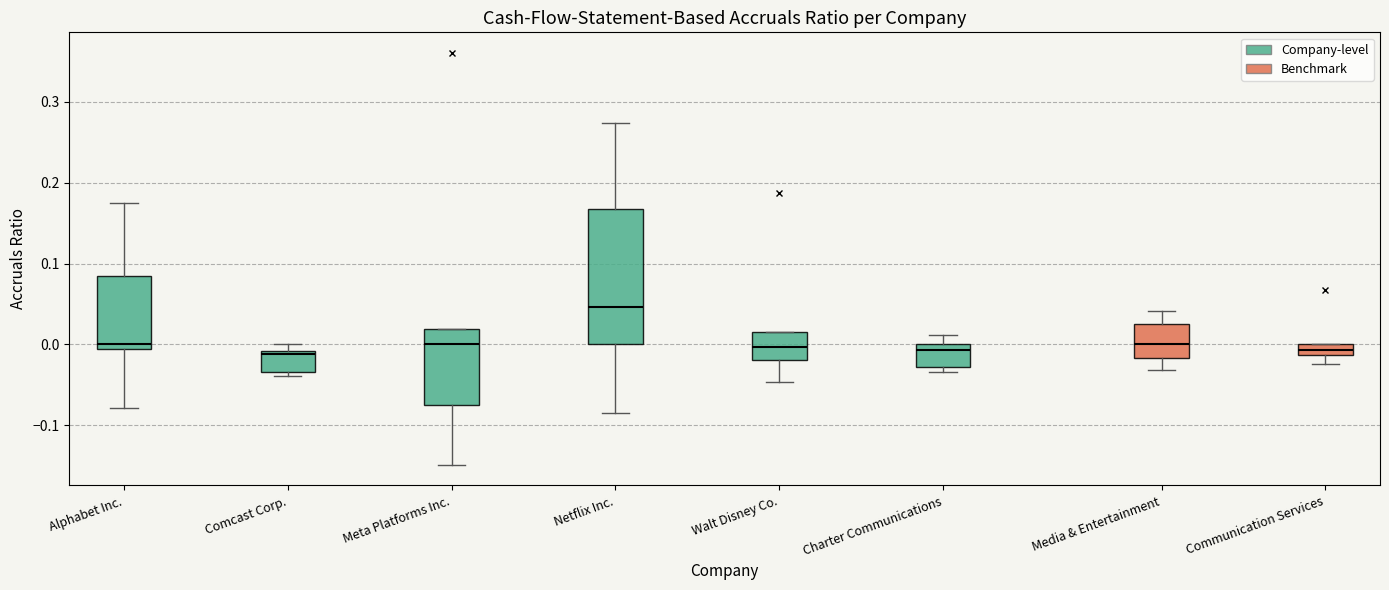

Where does the lower whisker of the box for Alphabet Inc. end on the y-axis? The values are not printed on the chart, so give them approximately, as read against the axis.

-0.08